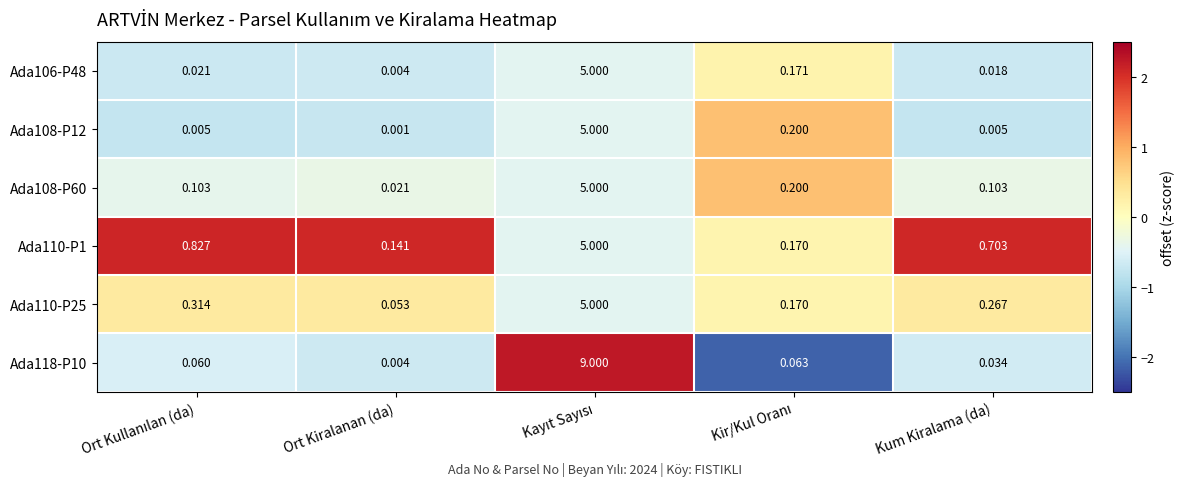

Which category has the lowest value in the Ada110-P25 series?

Ort Kiralanan (da)